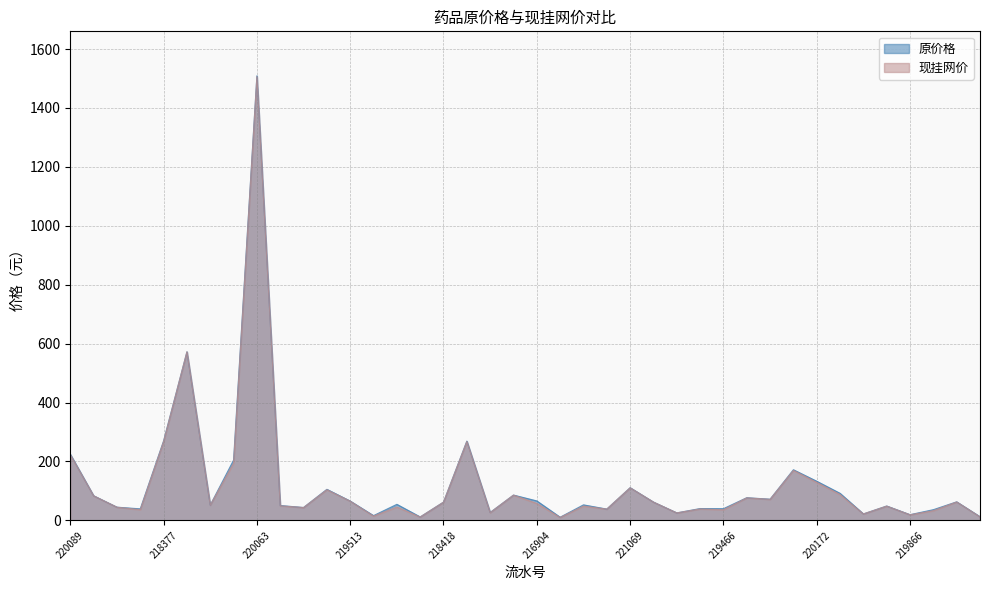

What is the label of the 33rd point from the left?

220172